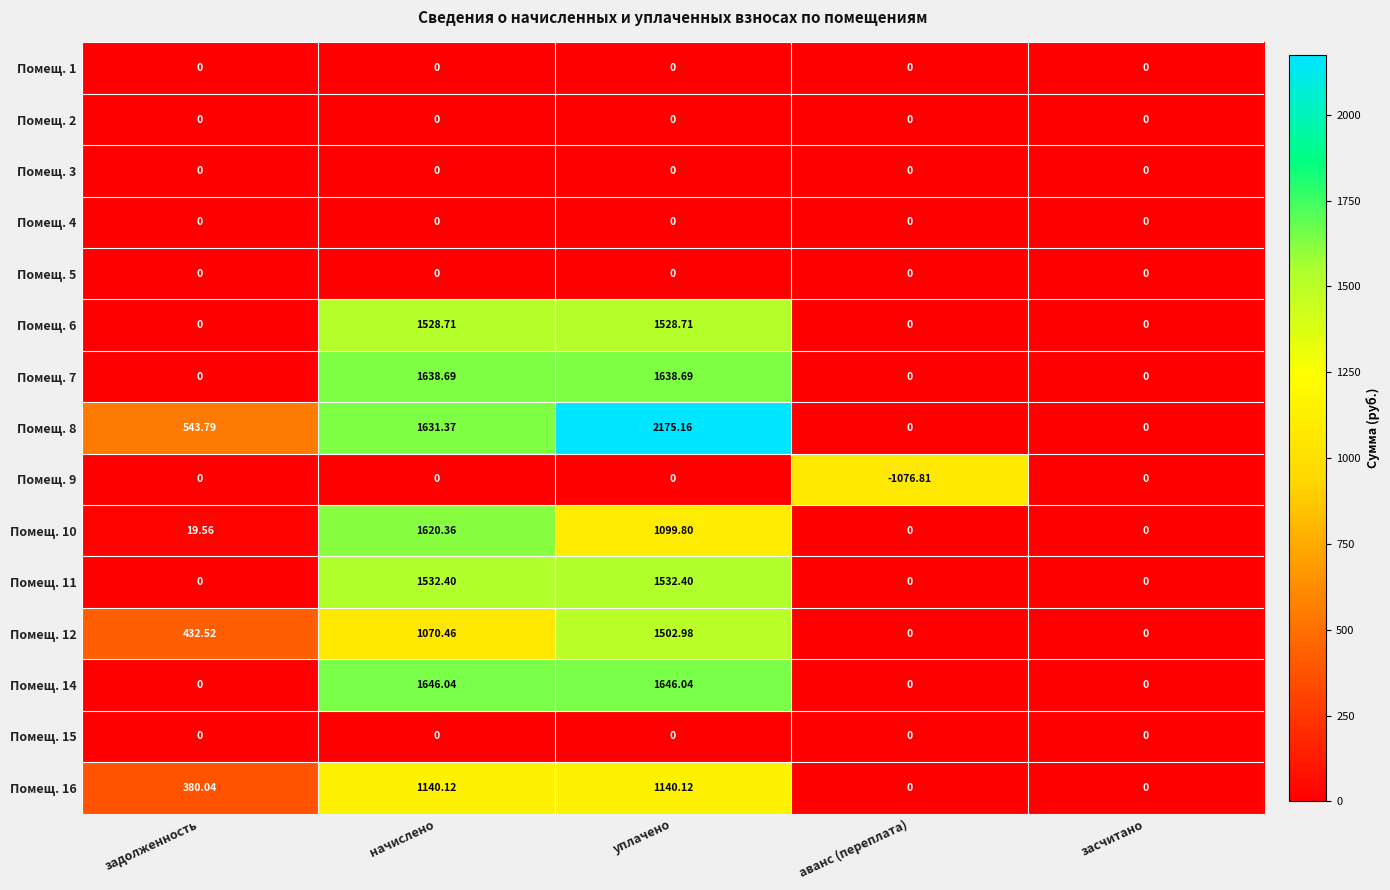

At which category is the sum across all series the highest?

уплачено